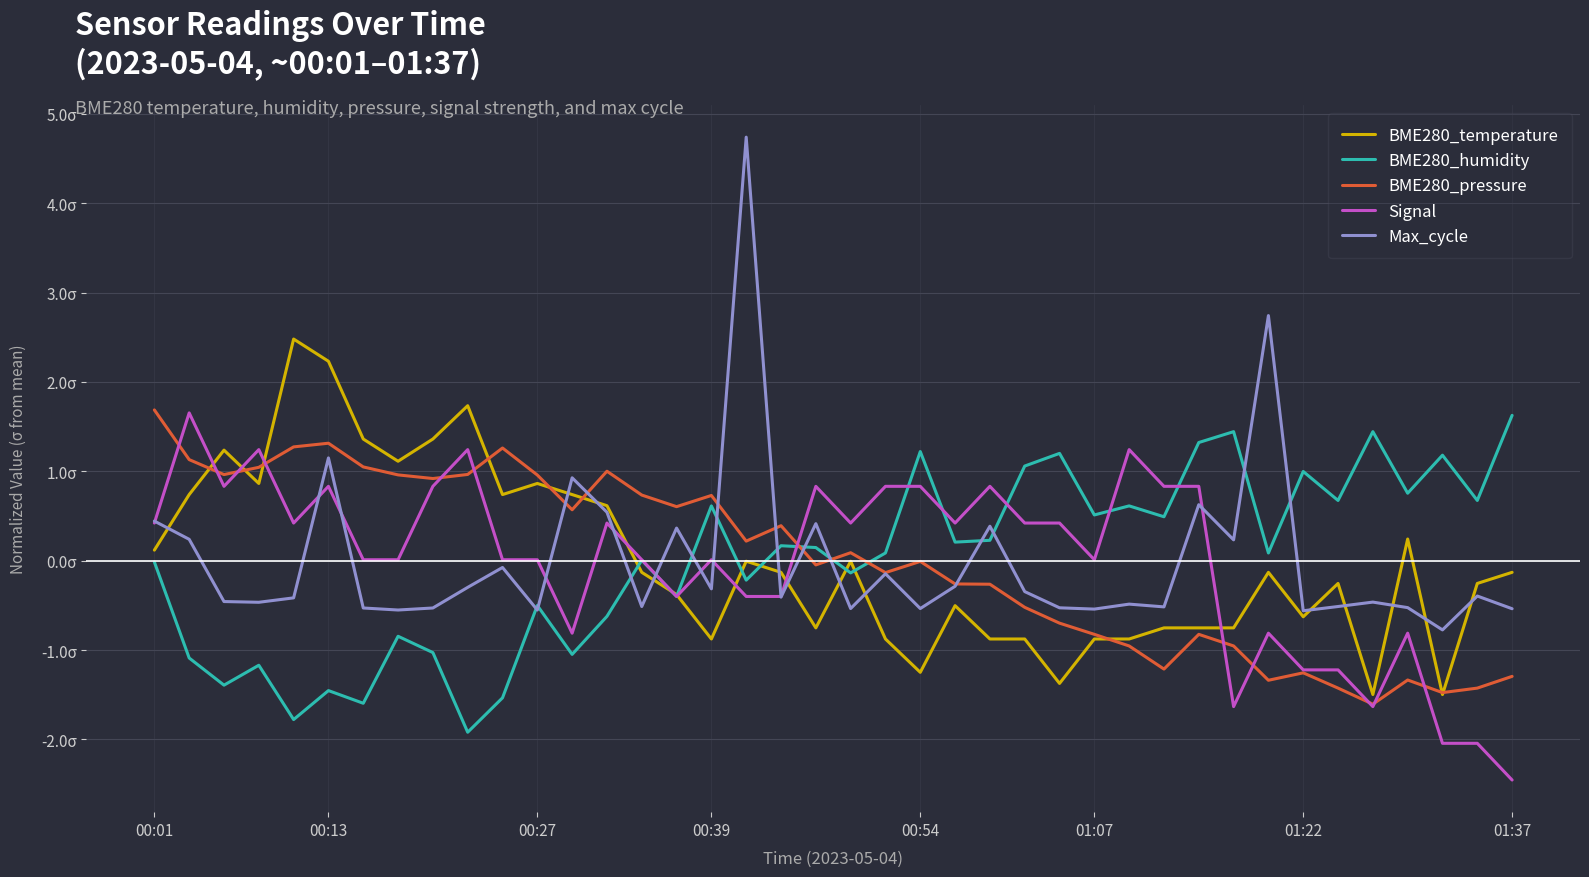

In Signal, how many points are higher than both neighbors (excluding endpoints)?

11